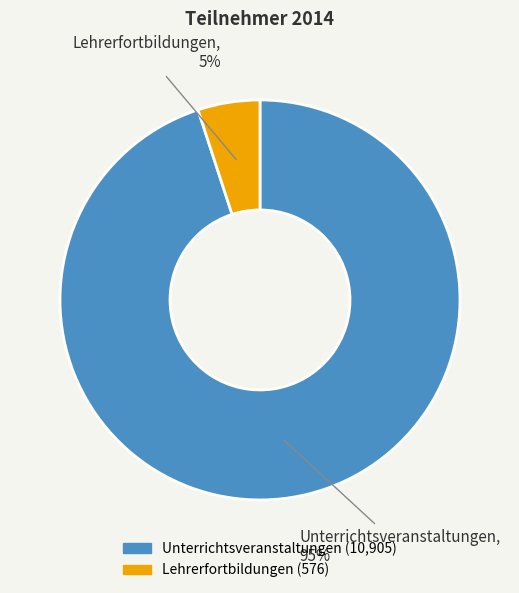

To the nearest percent, what is the difference between the largest and smallest slice percentages?

90%